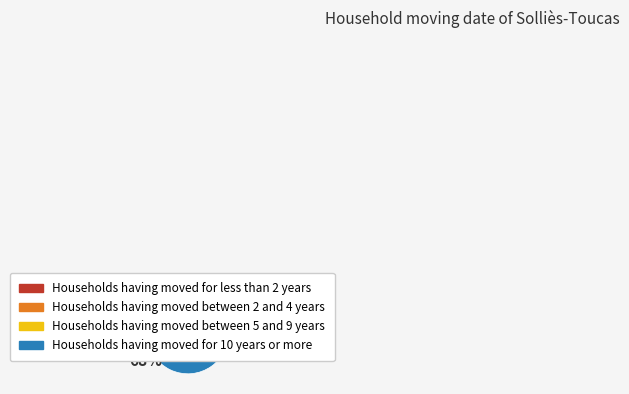

To the nearest percent, what is the average slice percentage?

25%